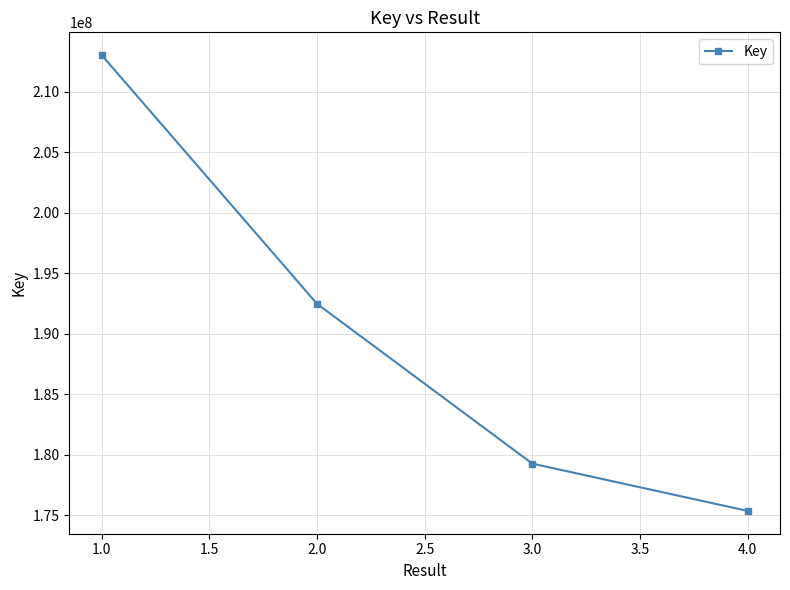

Rank the categories by value from highest to lowest.

1.0, 2.0, 3.0, 4.0